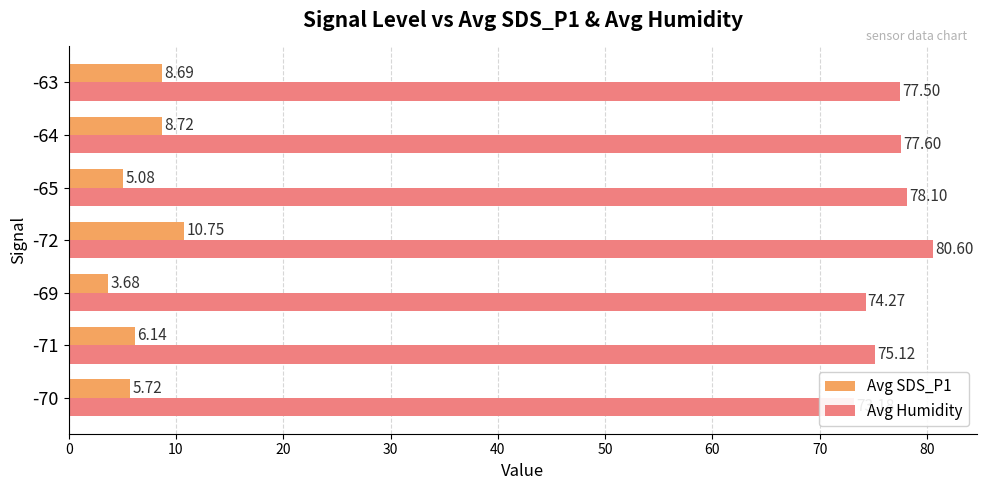

Rank the series by their average value, from highest to lowest.

Avg Humidity, Avg SDS_P1